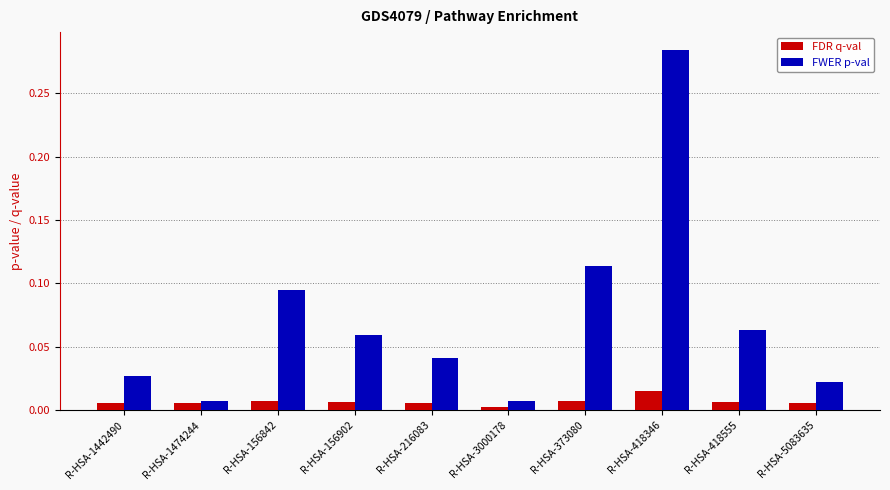

How many bars are there in total?

20